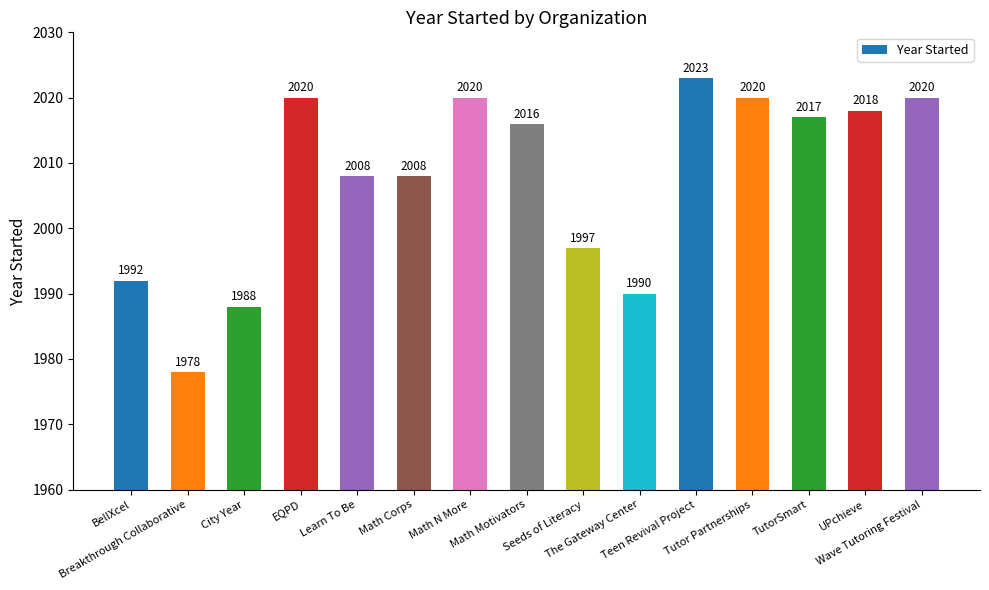

What is the average value?

2008